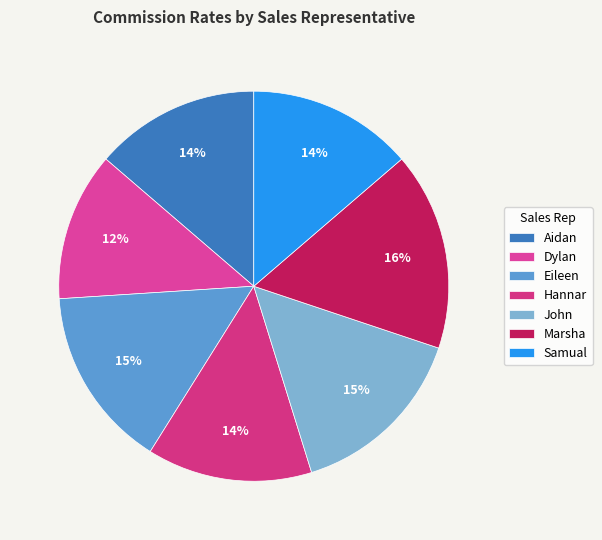

To the nearest percent, what percentage of the pie is Aidan?

14%